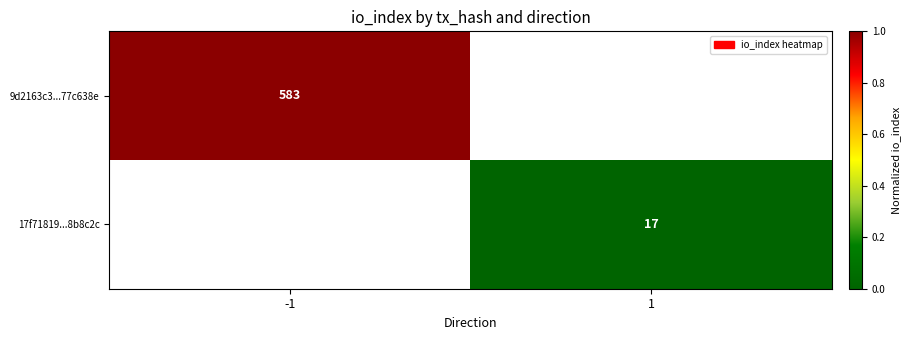

Is it true that 9d2163c3...77c638e equals 1.4 at -1?

False